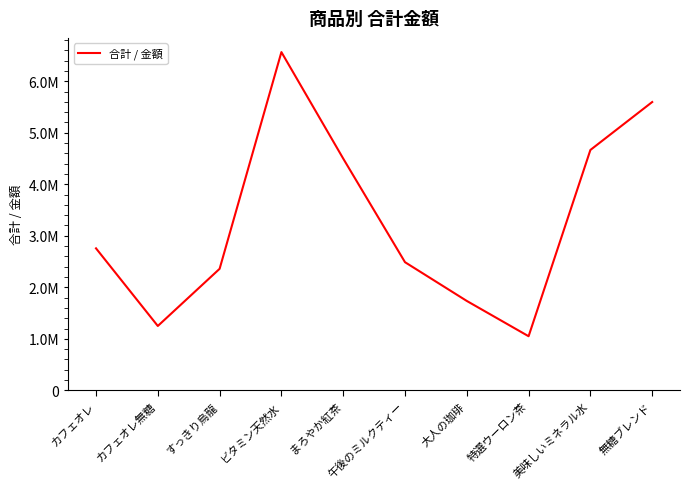

Which label corresponds to the smallest value in the chart?

特選ウーロン茶